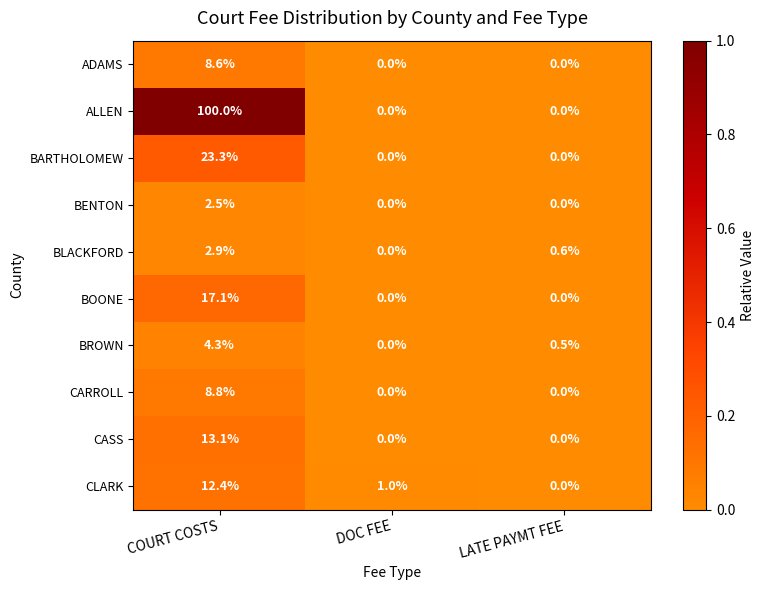

What is the maximum value shown in the chart?

100.0